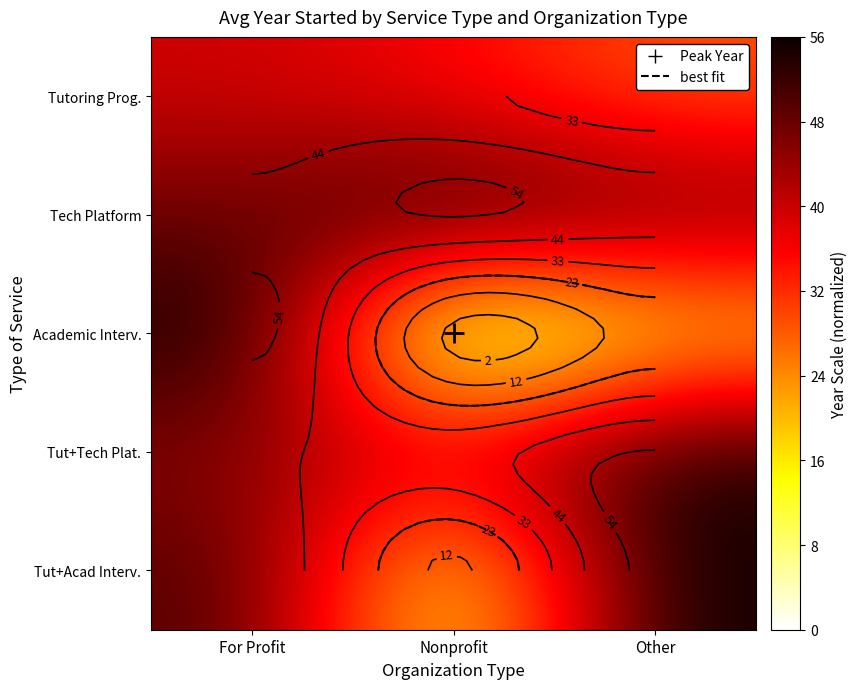

Which has a higher value, Other or Nonprofit?

Nonprofit